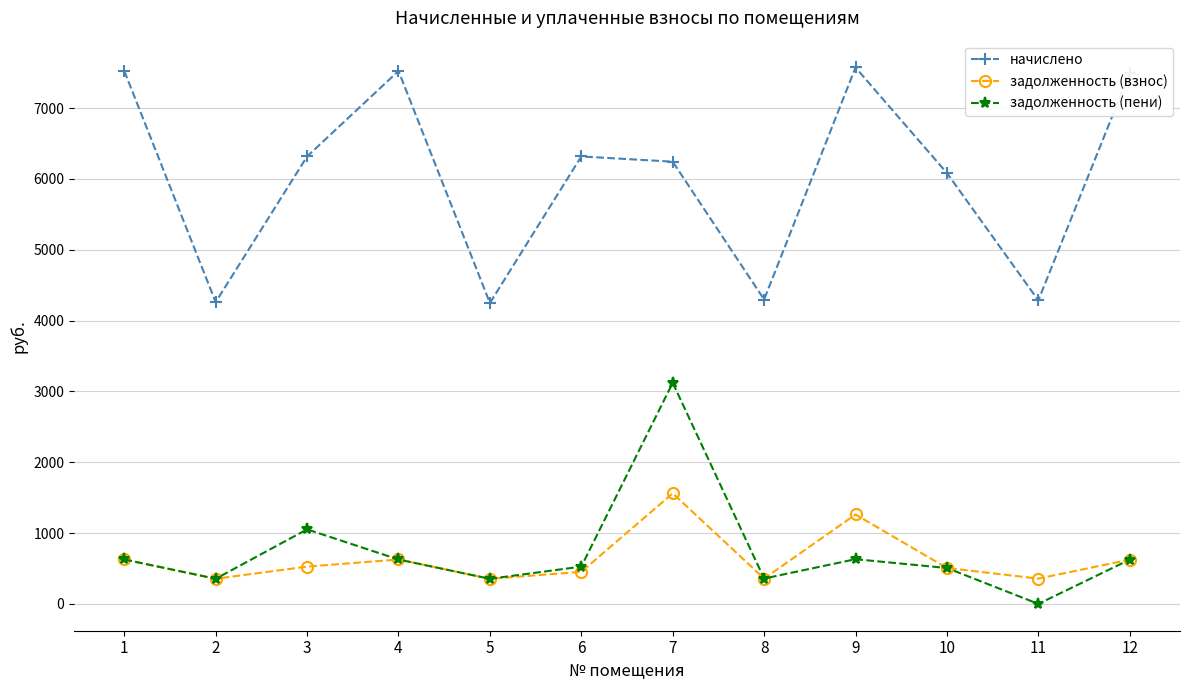

At which category is the sum across all series the highest?

7